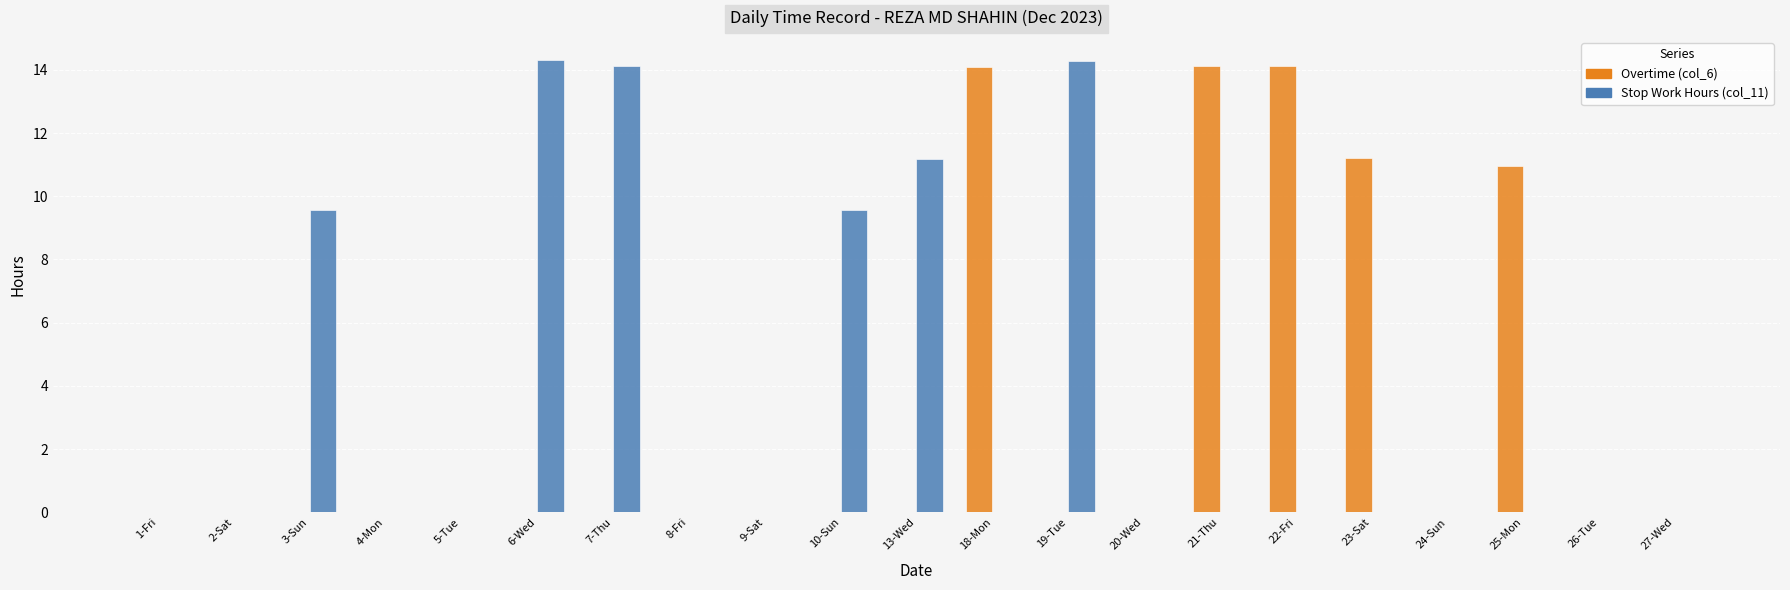

Which series has the widest spread of values?

Stop Work Hours (col_11)